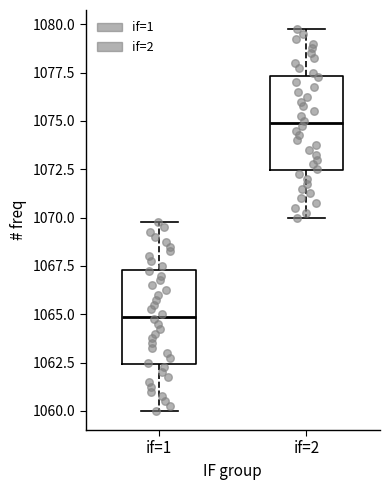

Where does the upper whisker of the box for if=1 end on the y-axis? The values are not printed on the chart, so give them approximately, as read against the axis.

1070.0